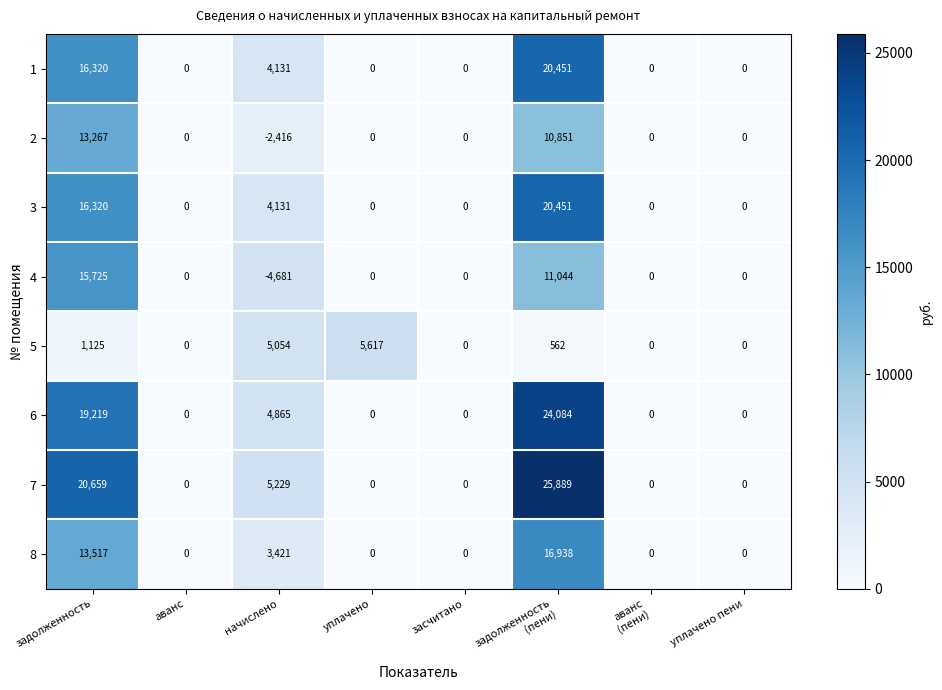

How many distinct data groups are displayed?

8